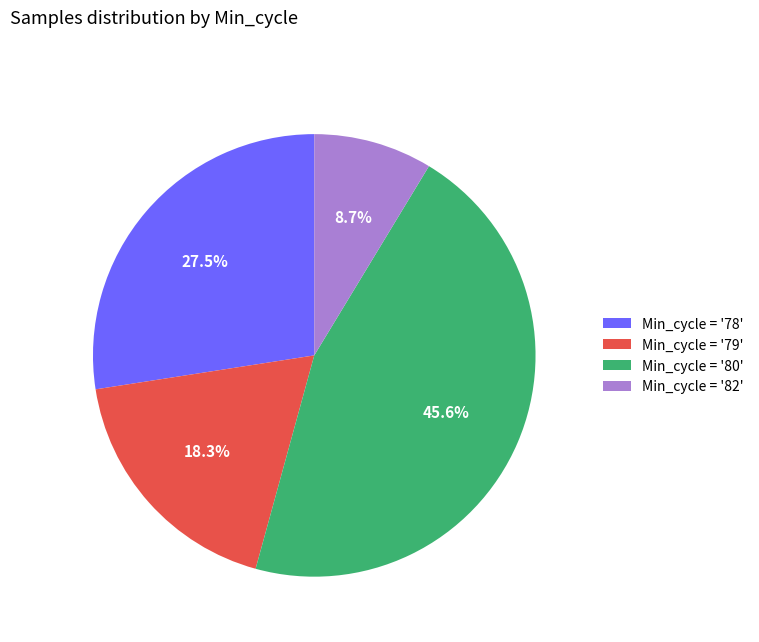

Which has a higher value, Min_cycle = '79' or Min_cycle = '78'?

Min_cycle = '78'